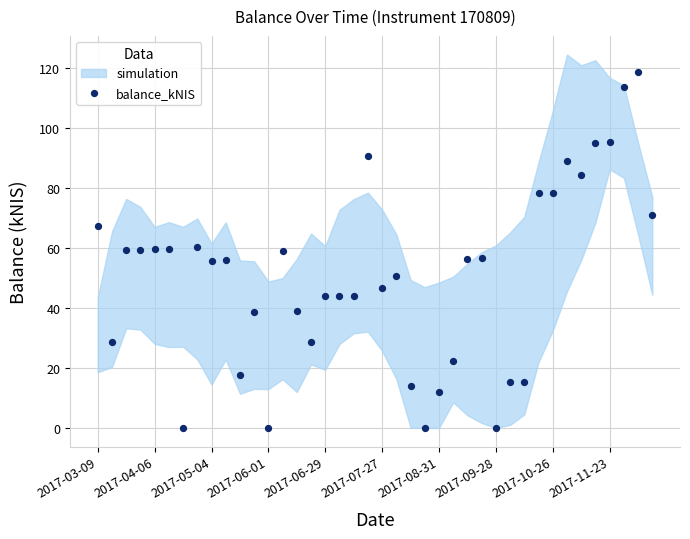

What is the range of Y values (max minus min)?

118.7